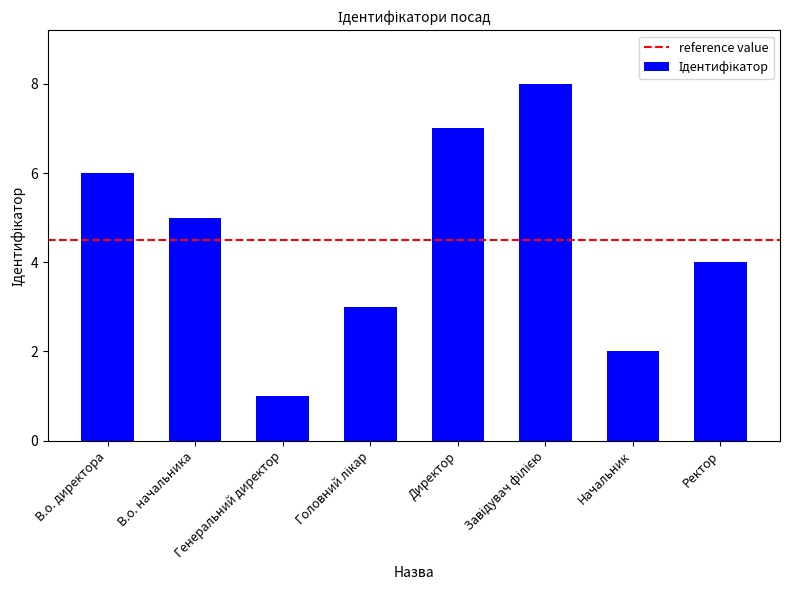

True or false: the data shows 12 at Директор.

False